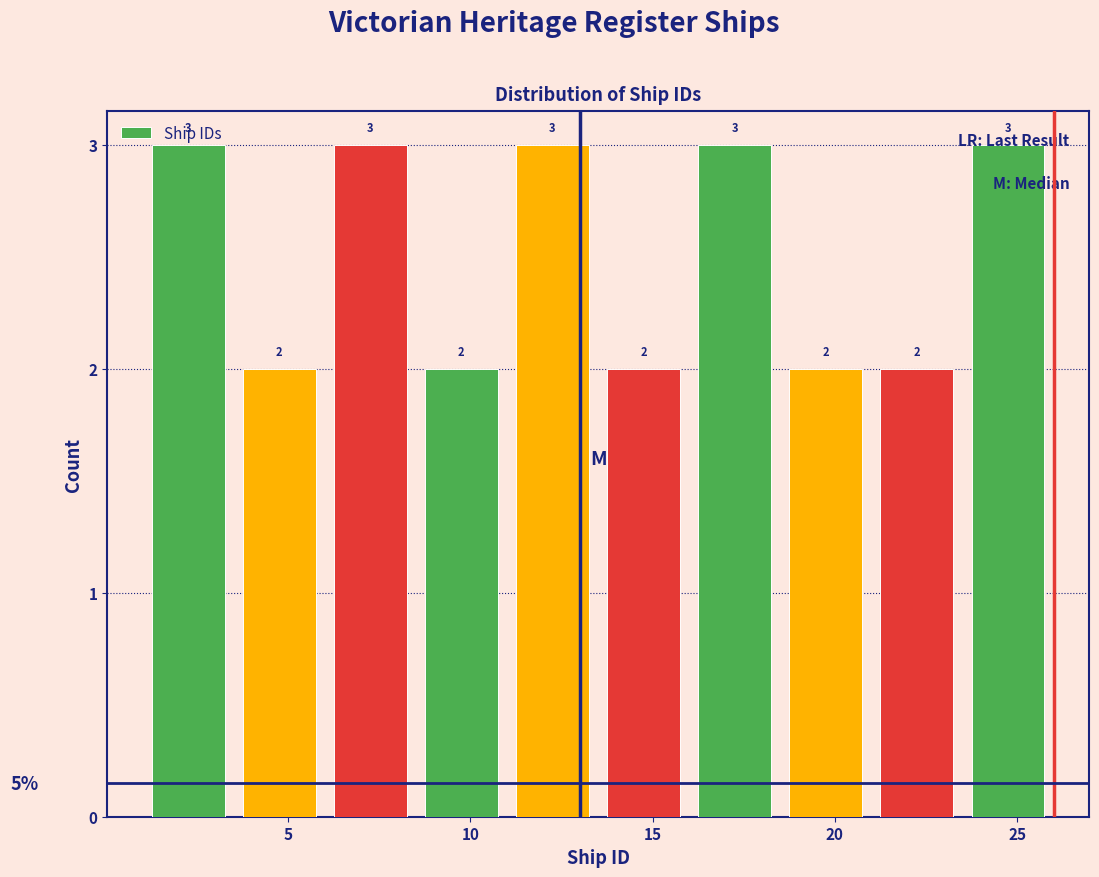

Reading left to right, transcribe this chart: for each bar, give the range it covers on the x-axis and its height.

1.0 to 3.5: 3
3.5 to 6.0: 2
6.0 to 8.5: 3
8.5 to 11.0: 2
11.0 to 13.5: 3
13.5 to 16.0: 2
16.0 to 18.5: 3
18.5 to 21.0: 2
21.0 to 23.5: 2
23.5 to 26.0: 3